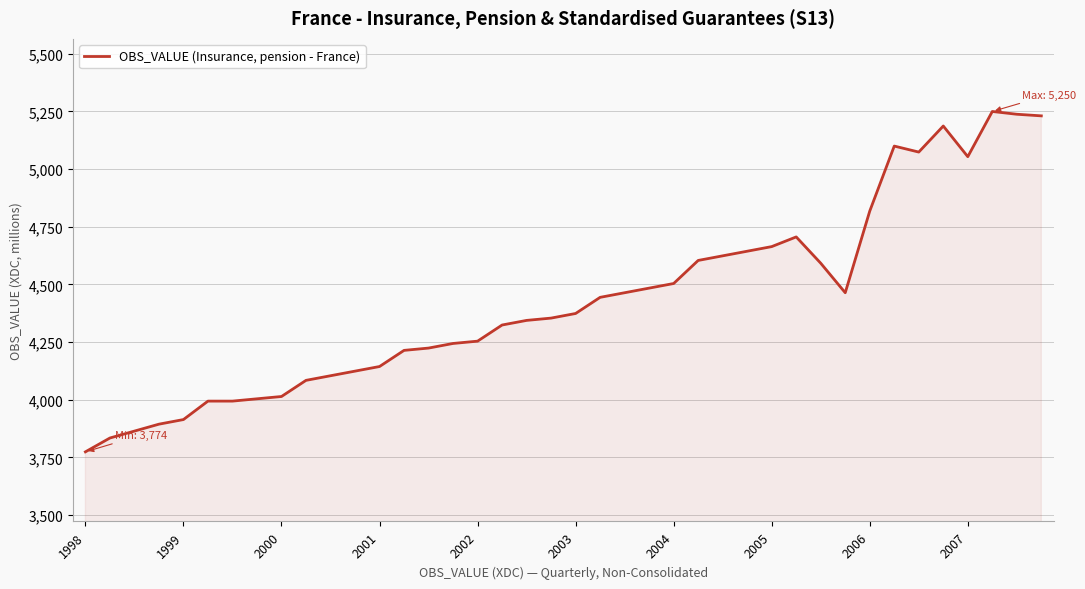

What is the greatest value displayed?

5250